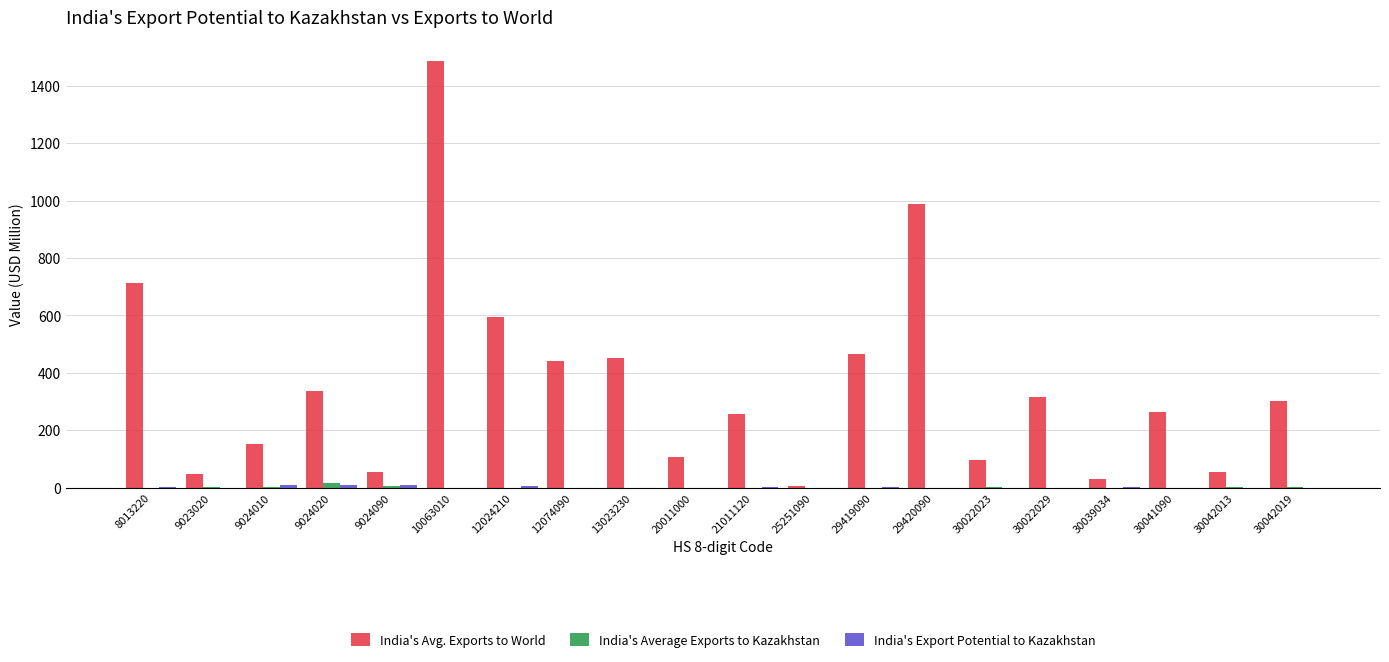

The India's Avg. Exports to World series shows 54.1 at 30042013. True or false?

True